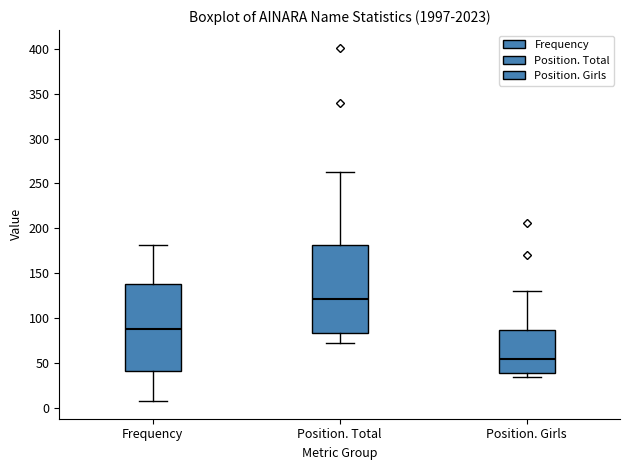

Reading left to right, read every box against the y-axis: the position of its median line, the range the box covers, and the ends of its whiskers. The values are not printed on the chart, so give them approximately, as read against the axis.

Frequency: median 90, box 40 to 140, whiskers 10 to 180
Position. Total: median 120, box 85 to 180, whiskers 75 to 265
Position. Girls: median 55, box 40 to 85, whiskers 35 to 130